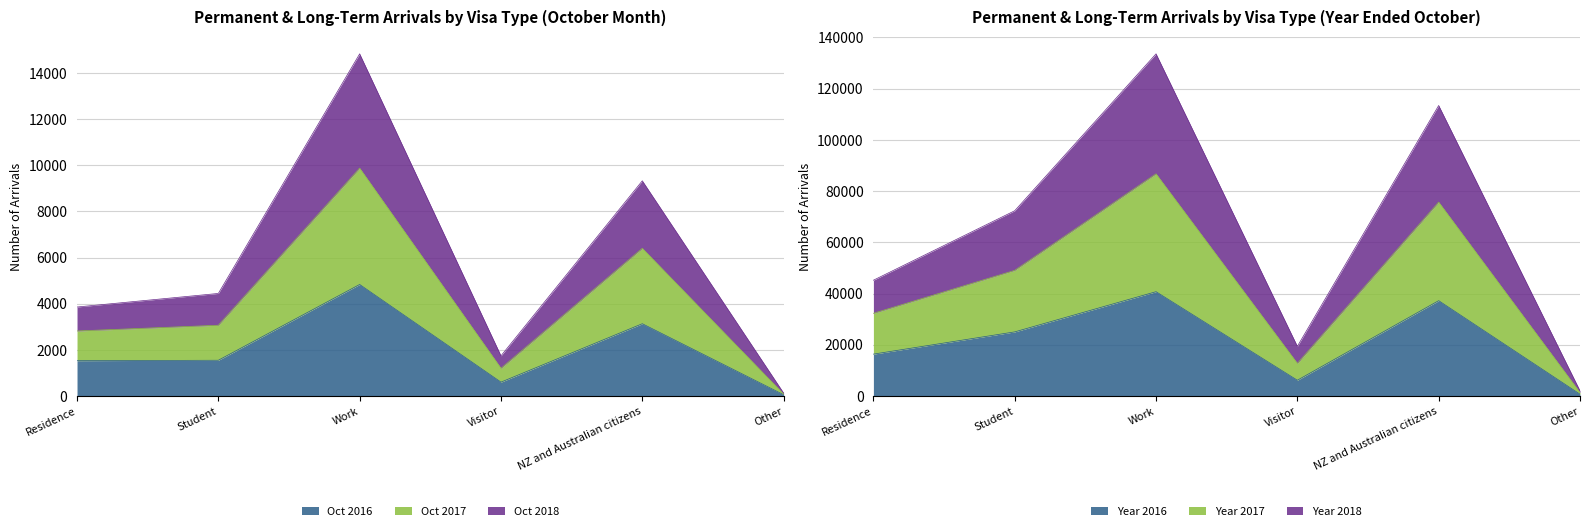

How many lines are shown in the chart?

3